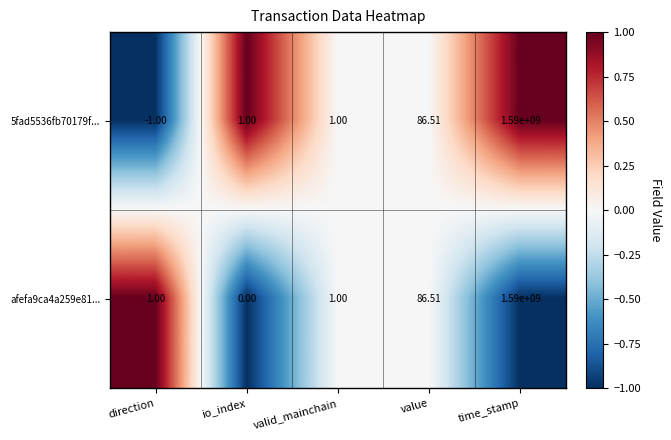

Where is 5fad5536fb70179f... nearest to the value 794999999?

value